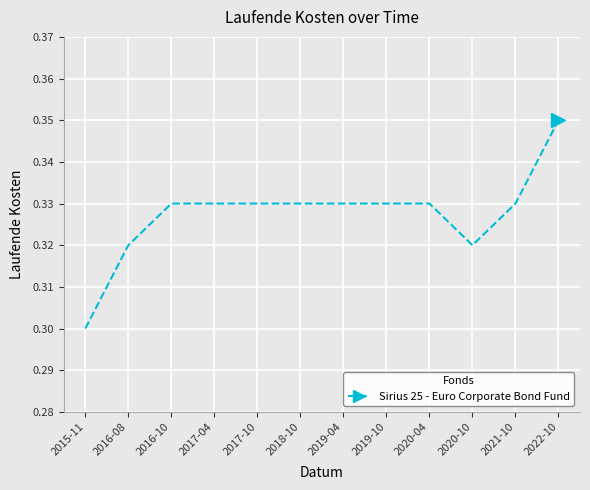

Is this an area chart (filled region under the line)?

No